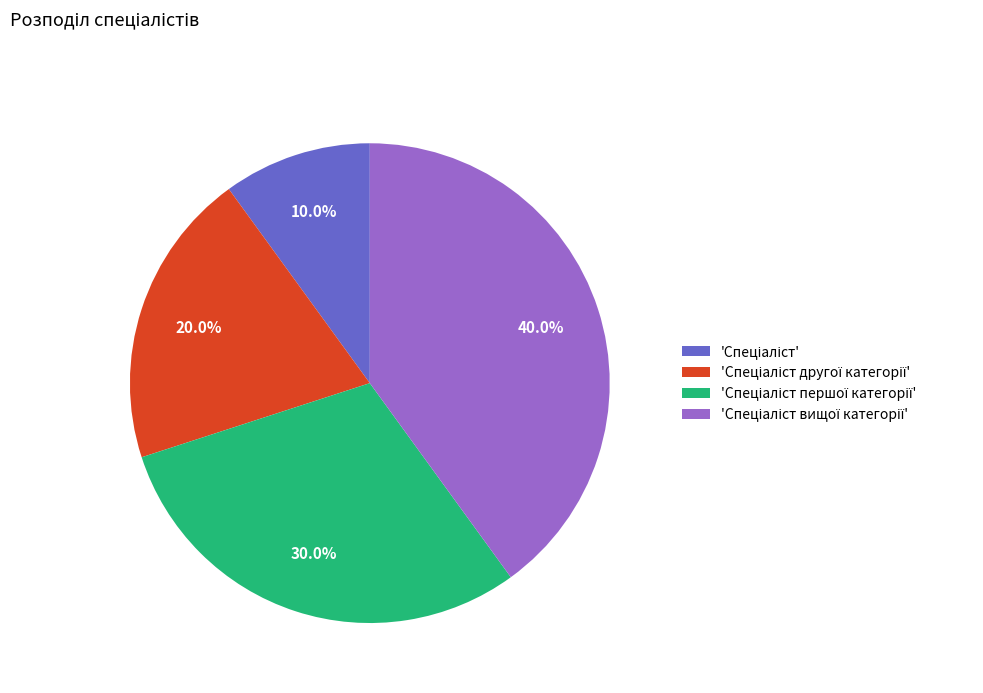

Is there any slice that represents more than half of the pie?

No